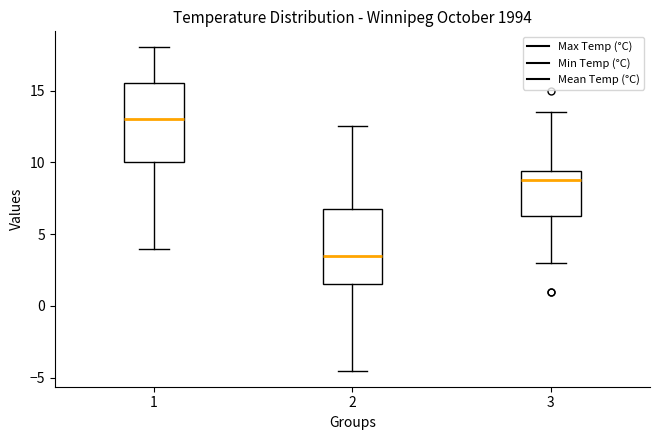

Reading left to right, transcribe this box plot: for each box, give where its median line is, the range the box spans, and where its two whiskers end, as read against the y-axis. The values are not printed on the chart, so give them approximately, as read against the axis.

1: median 13.0, box 10.0 to 15.5, whiskers 4.0 to 18.0
2: median 3.5, box 1.5 to 7.0, whiskers -4.5 to 12.5
3: median 9.0, box 6.5 to 9.5, whiskers 3.0 to 13.5